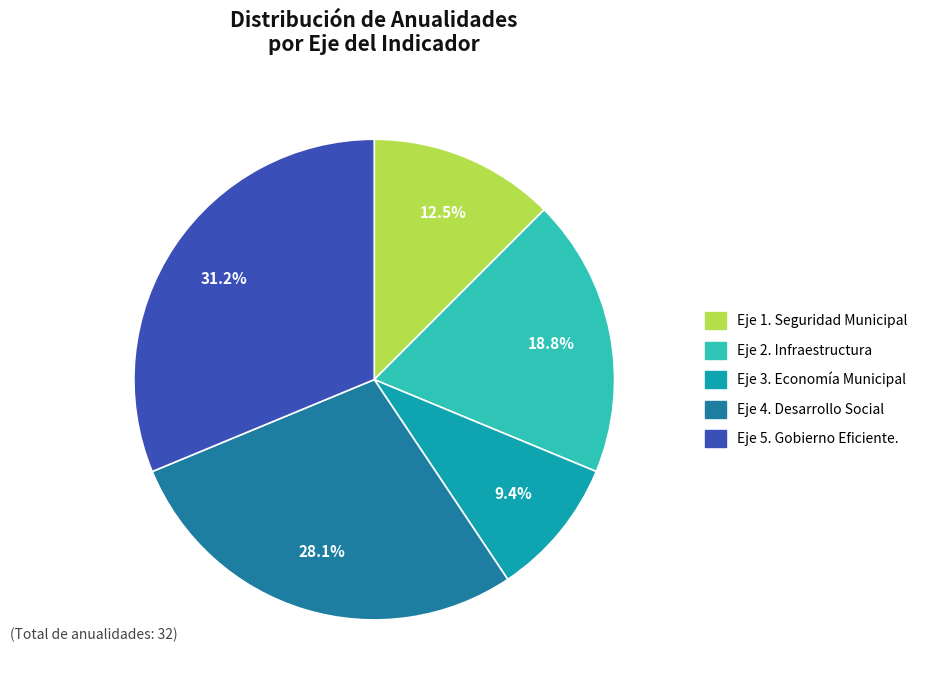

To the nearest percent, what is the combined percentage of Eje 5. Gobierno Eficiente. and Eje 3. Economía Municipal?

41%